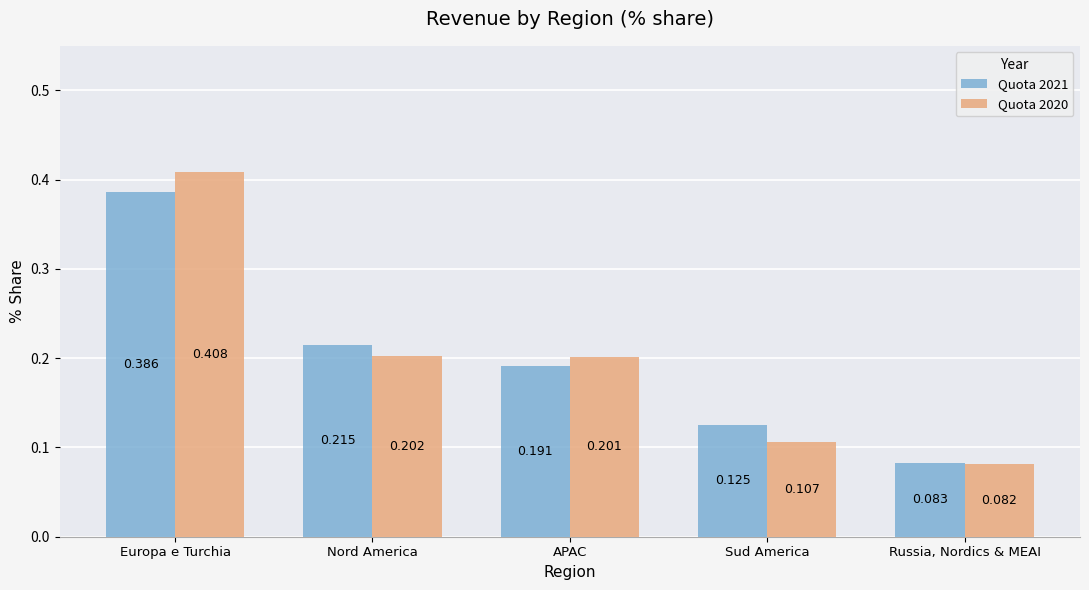

List the labels in order of Quota 2020 value, largest first.

Europa e Turchia, Nord America, APAC, Sud America, Russia, Nordics & MEAI